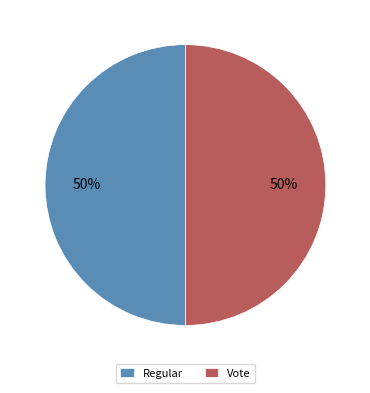

Approximately how many times larger is the value at Regular compared to Vote?

1.0